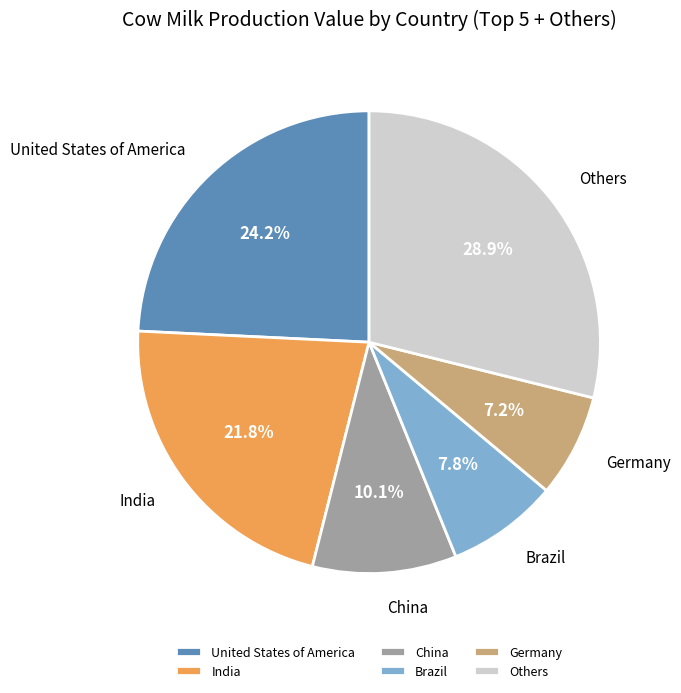

How many slices are in this pie chart?

6